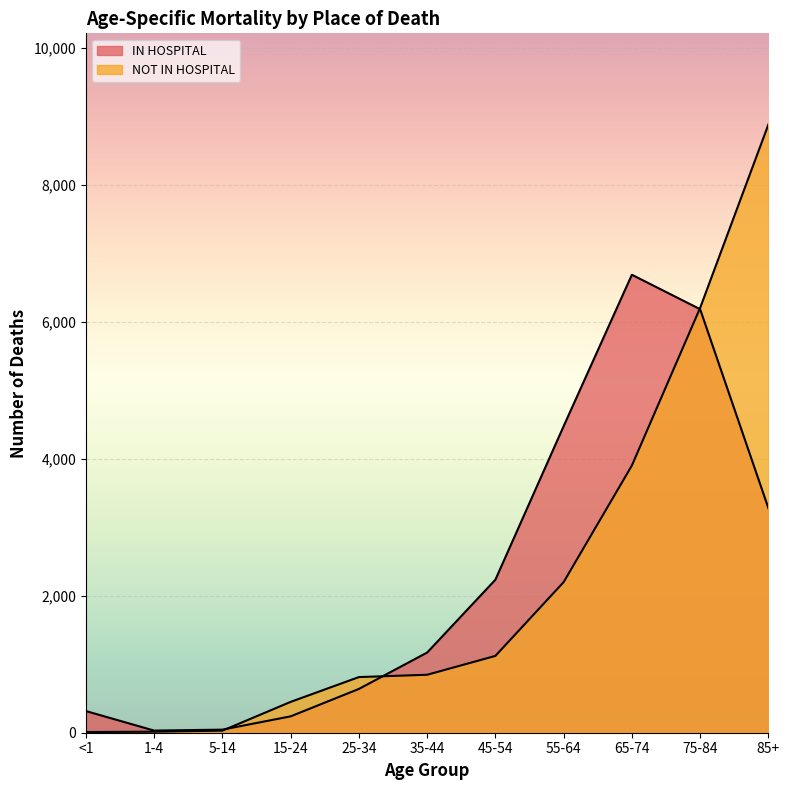

Which series has the largest range (max minus min)?

NOT IN HOSPITAL